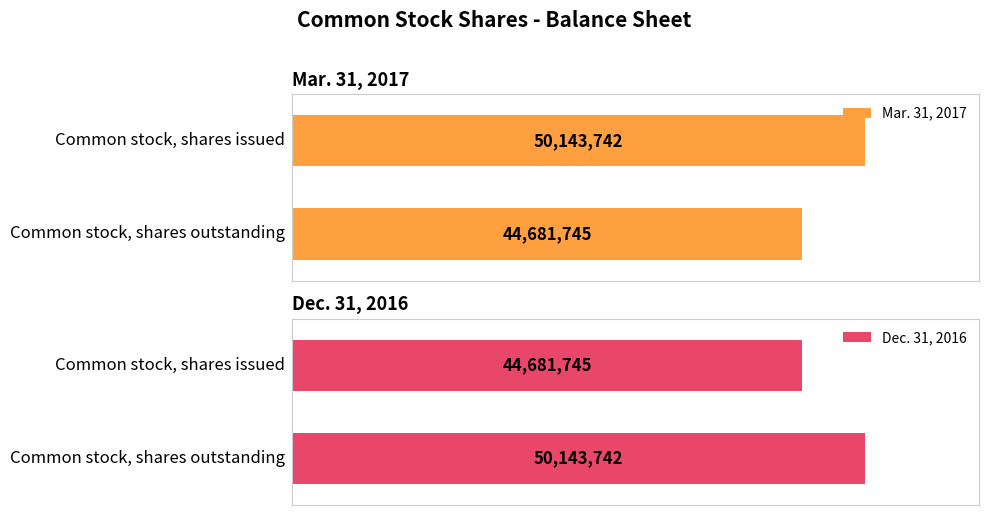

Count the Mar. 31, 2017 values in the range 44681745 to 50143742.

2